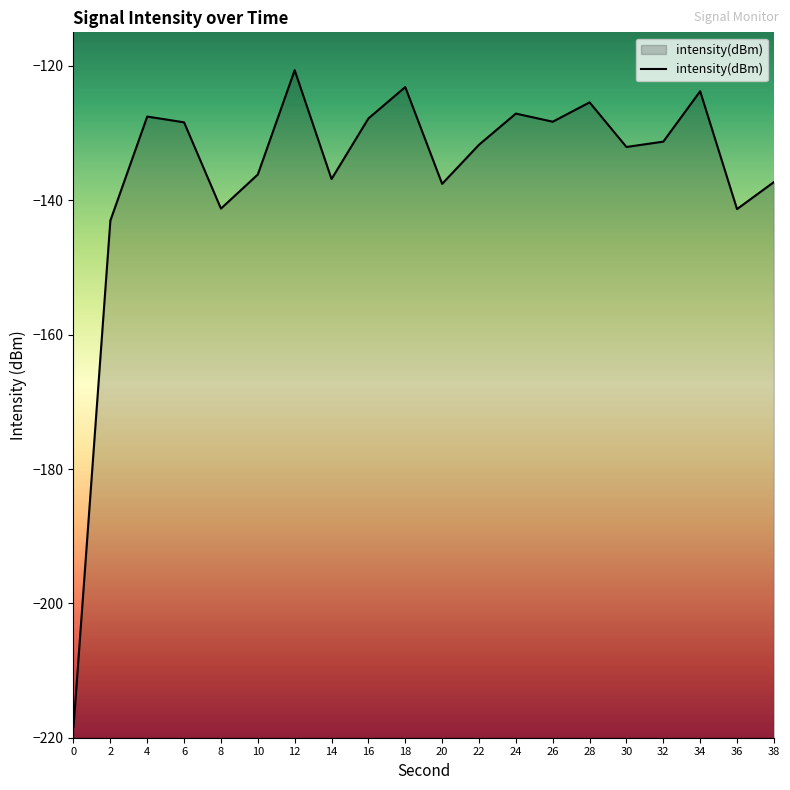

Count the number of data series in this chart.

1